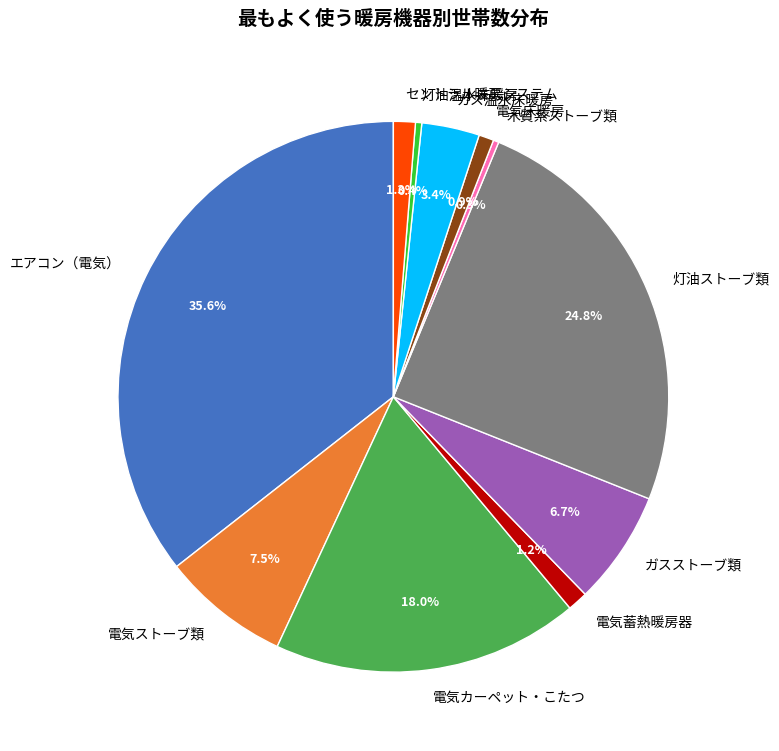

What percentage is the 電気カーペット・こたつ slice, to the nearest percent?

18%